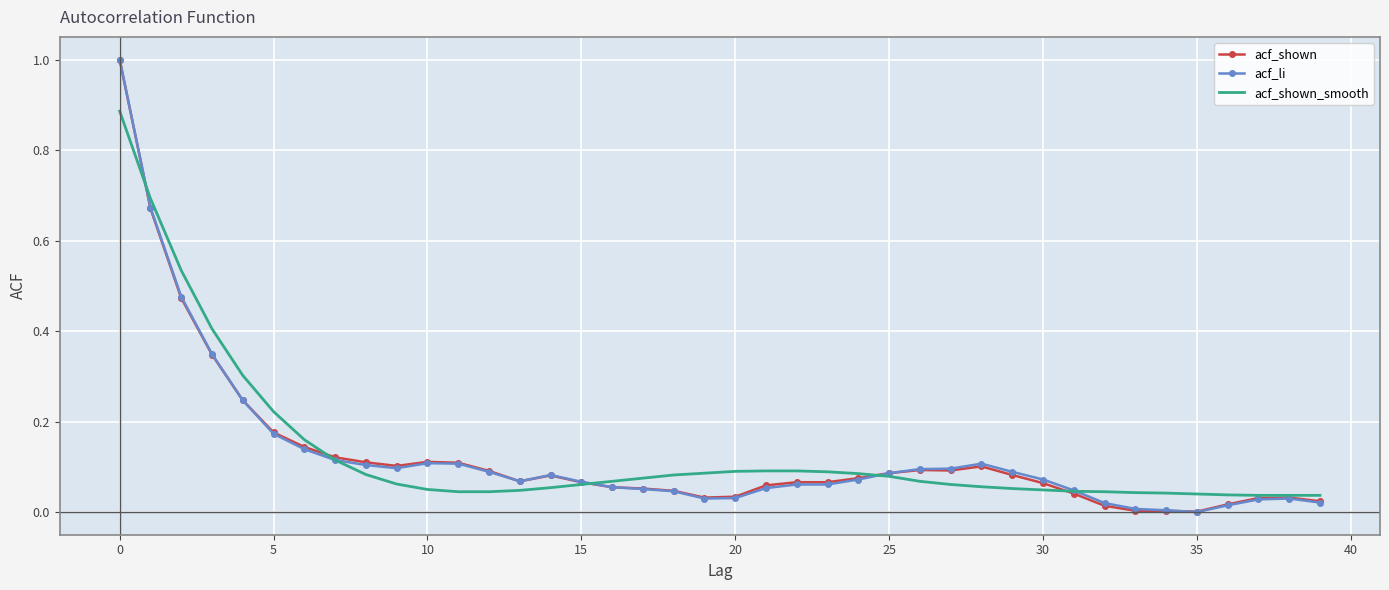

What are all the series names shown in the legend?

acf_shown, acf_li, acf_shown_smooth